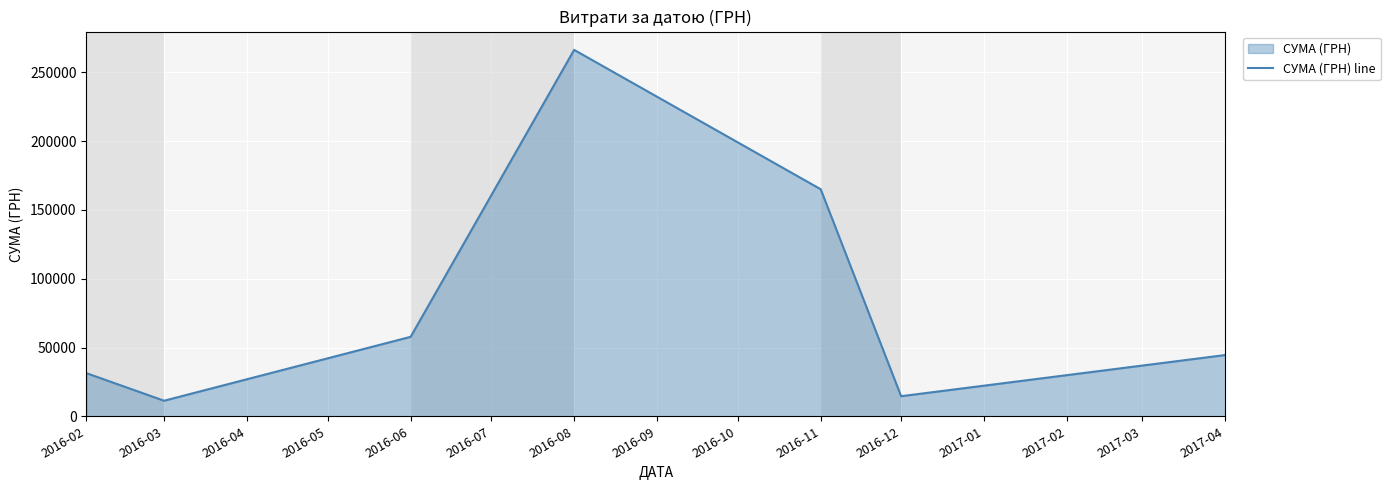

What is the change in value from 2016-02 to 2016-08?

+235036.7